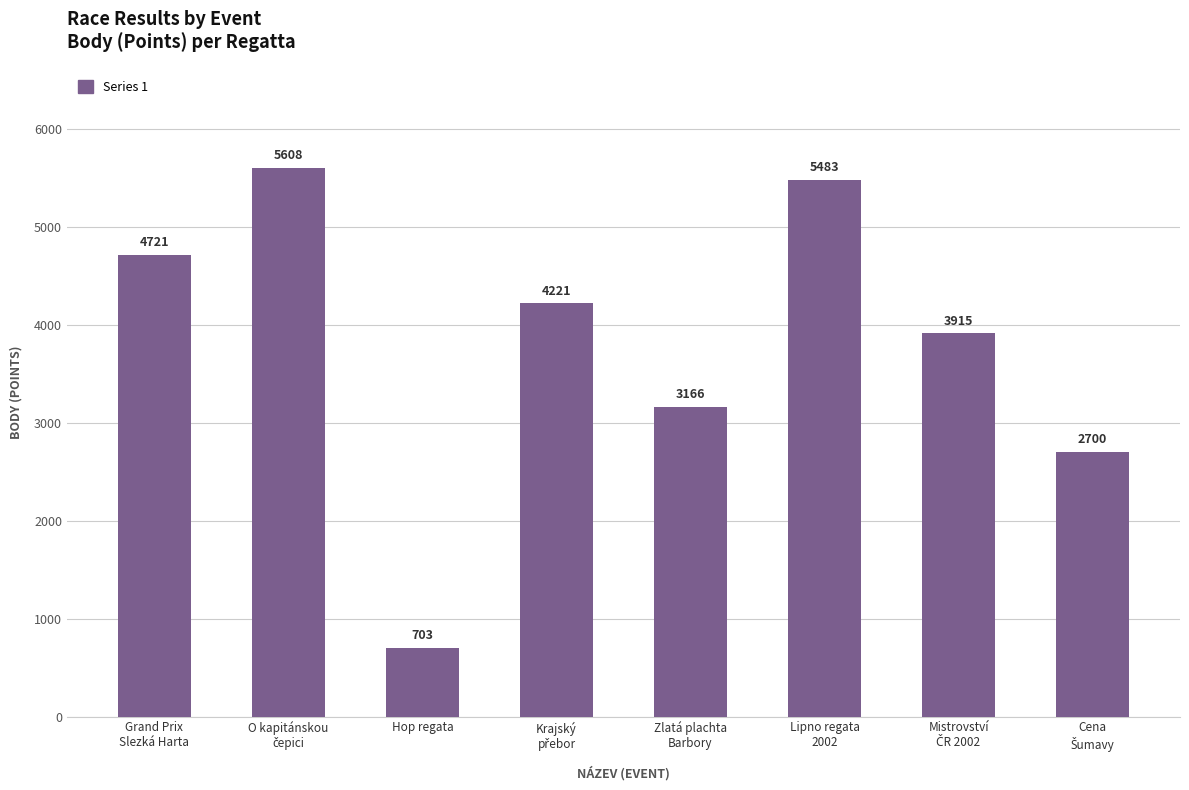

What value does the data have at Grand Prix
Slezká Harta, to the nearest 100?

4700